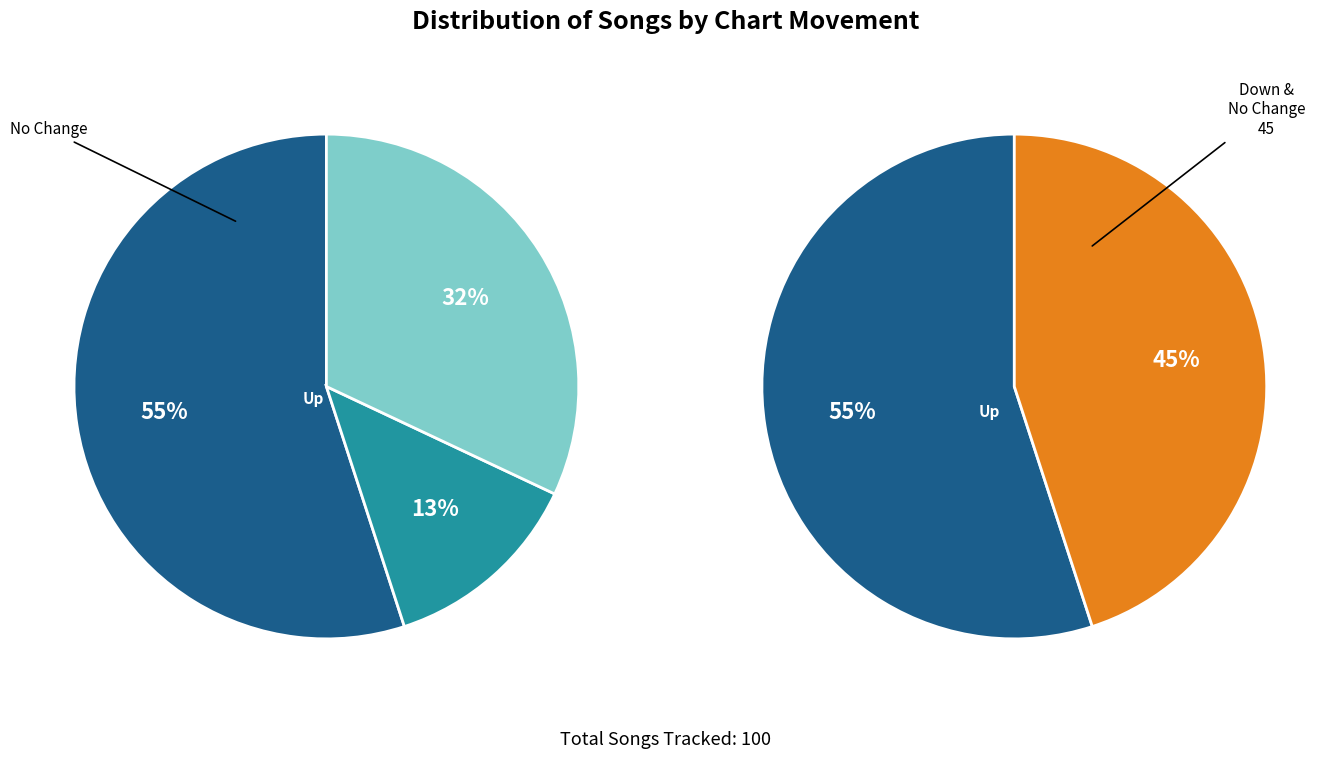

Count the number of slices in the pie.

3